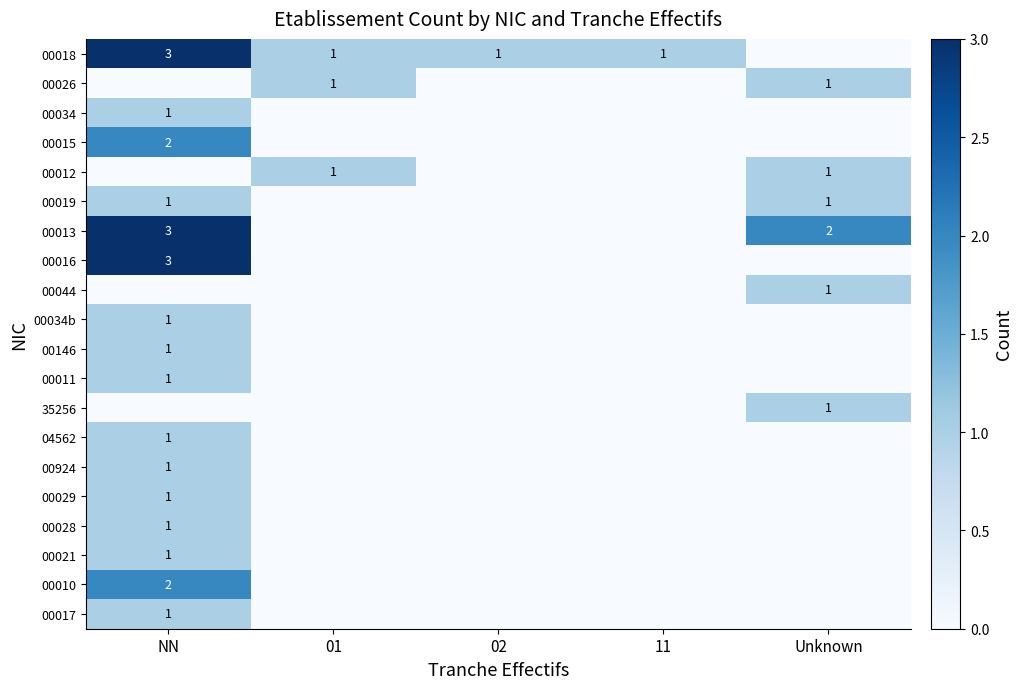

Is the value of 00012 at Unknown greater than the value of 00013 at NN?

No